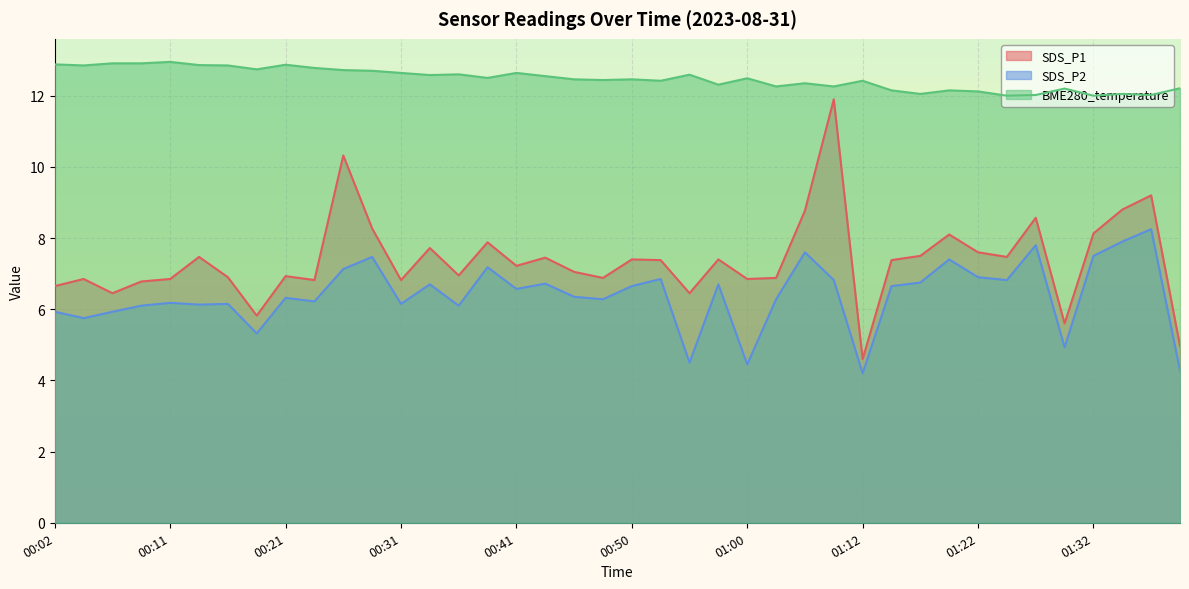

What is the maximum value shown in the chart?

12.9